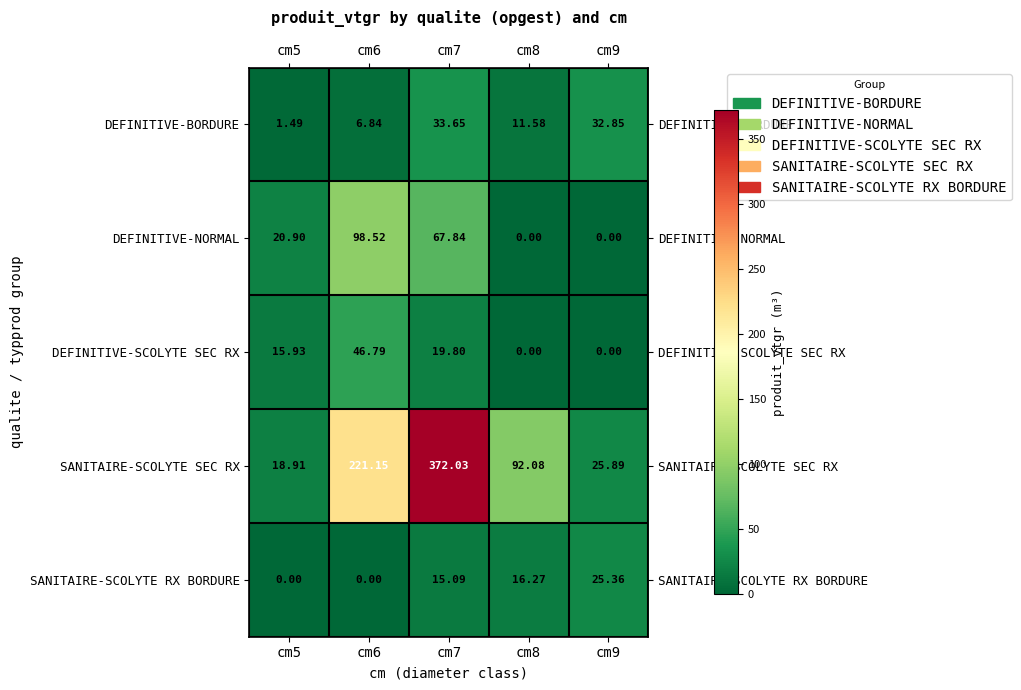

Which series has the widest spread of values?

SANITAIRE-SCOLYTE SEC RX